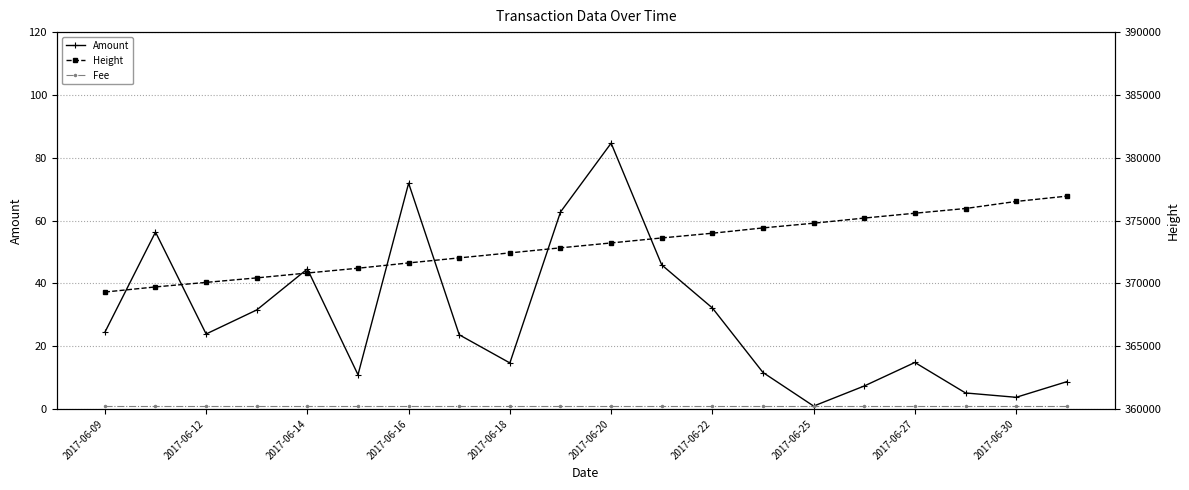

How many values in the Amount series exceed 23?

11